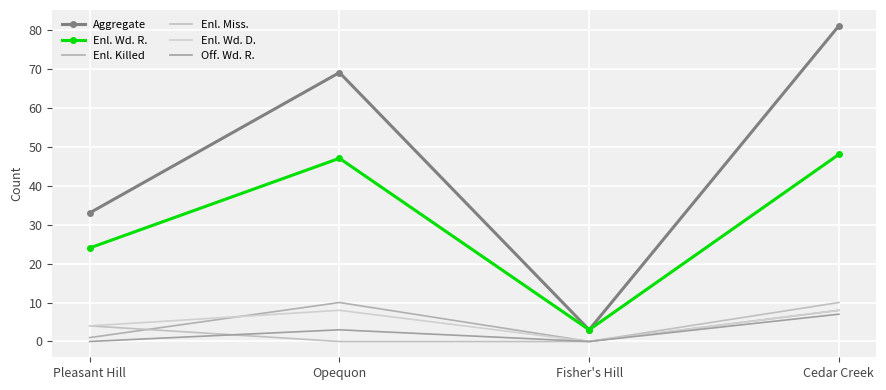

Count the number of data series in this chart.

6